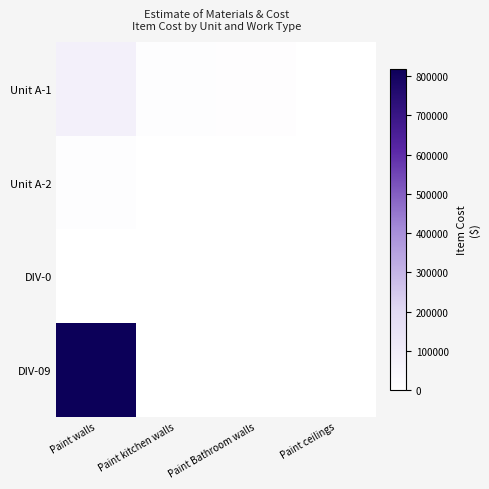

What is the difference between the highest and lowest values at Paint kitchen walls?

10013.0